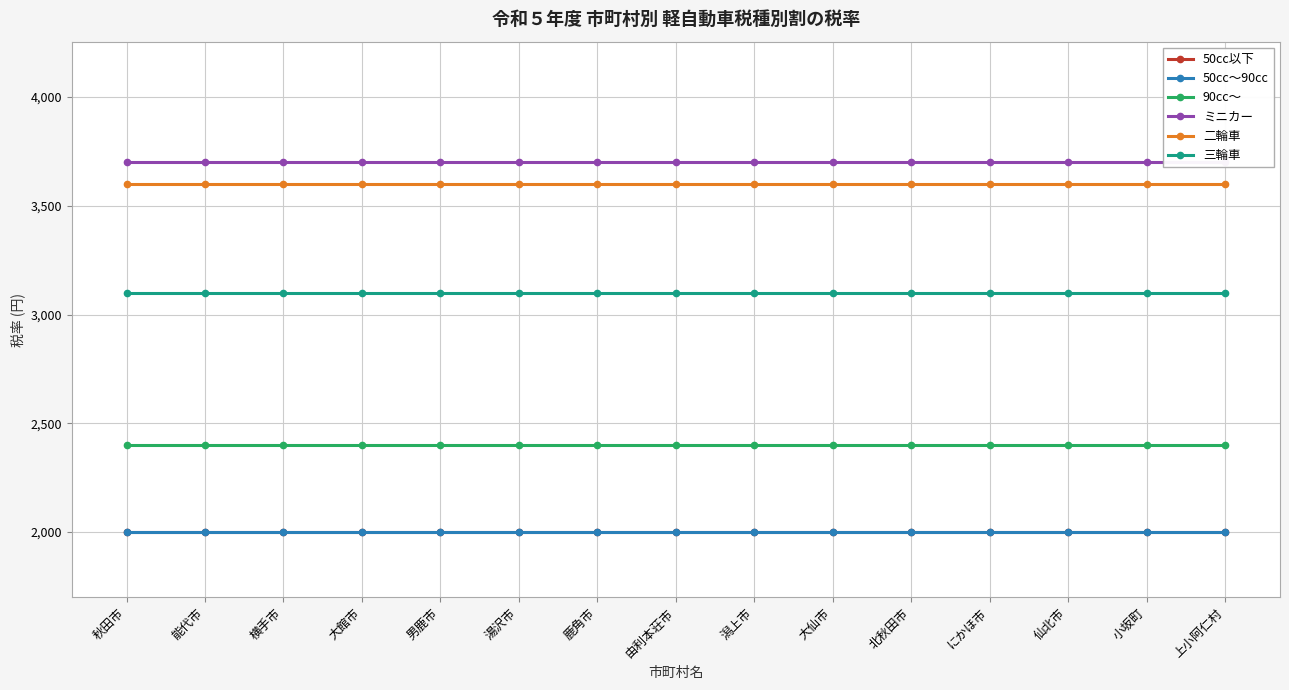

What position from the left is 能代市?

2